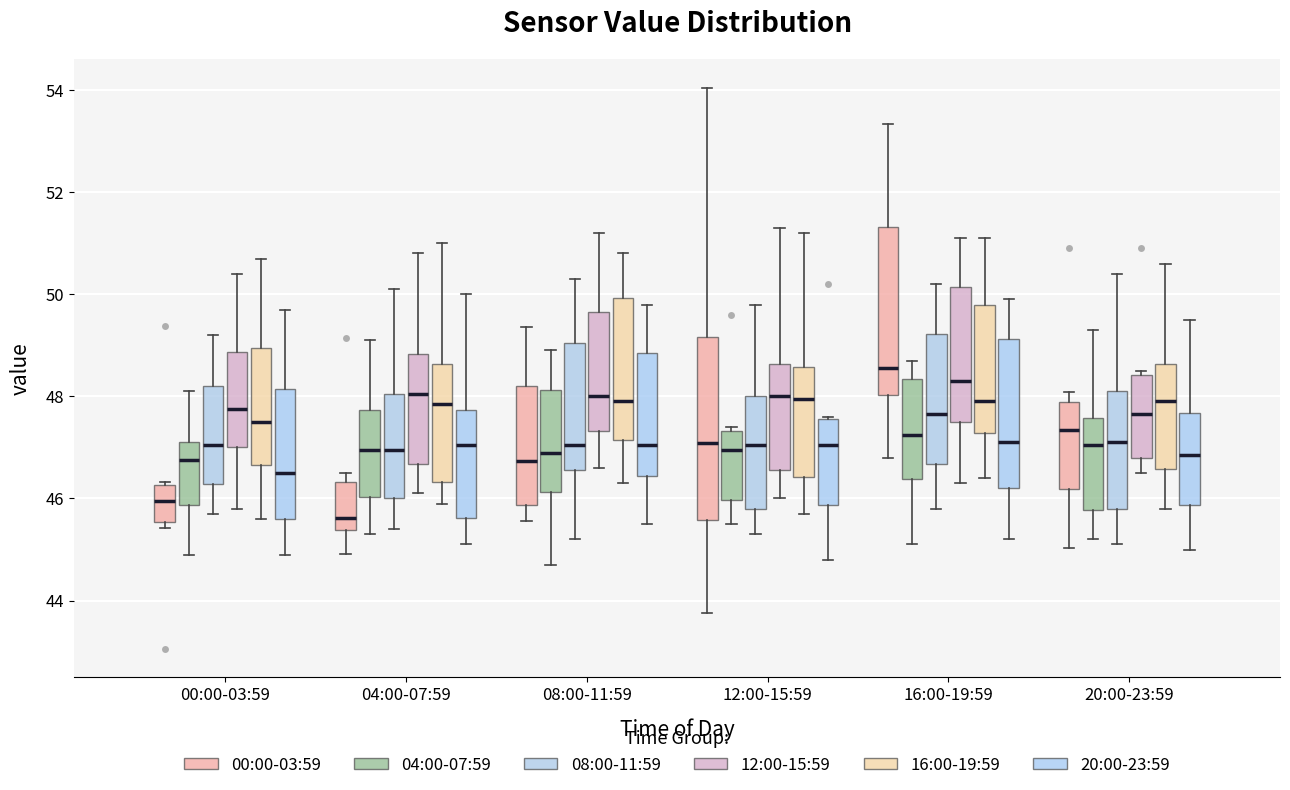

Which box has the lowest median line?

04:00-07:59 (00:00-03:59)